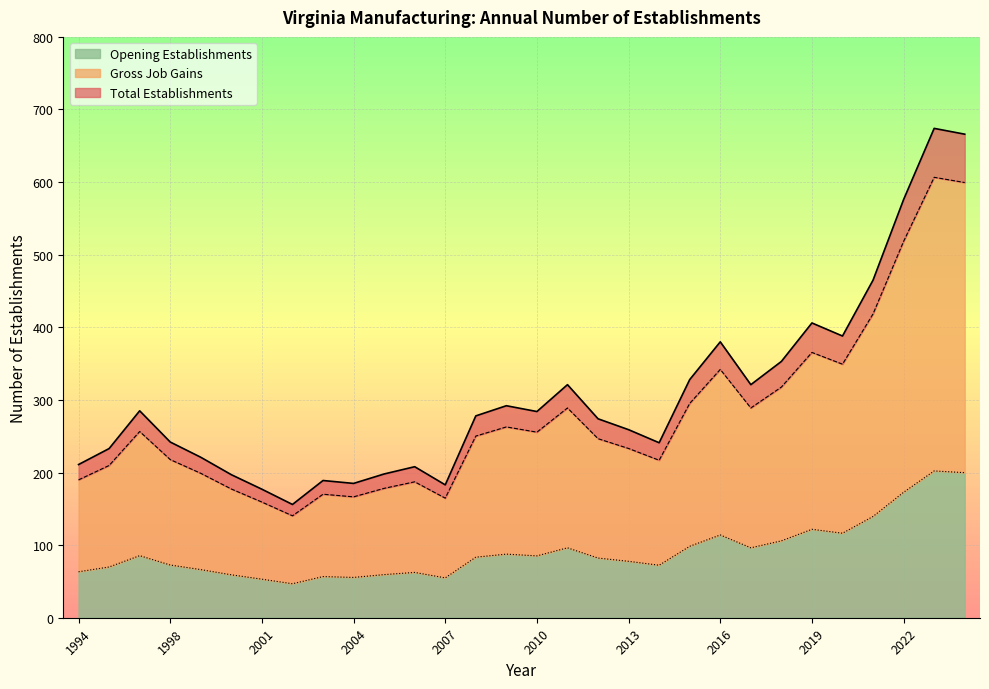

What is the difference between the maximum and second lowest values in the Gross Job Gains series?

447.3